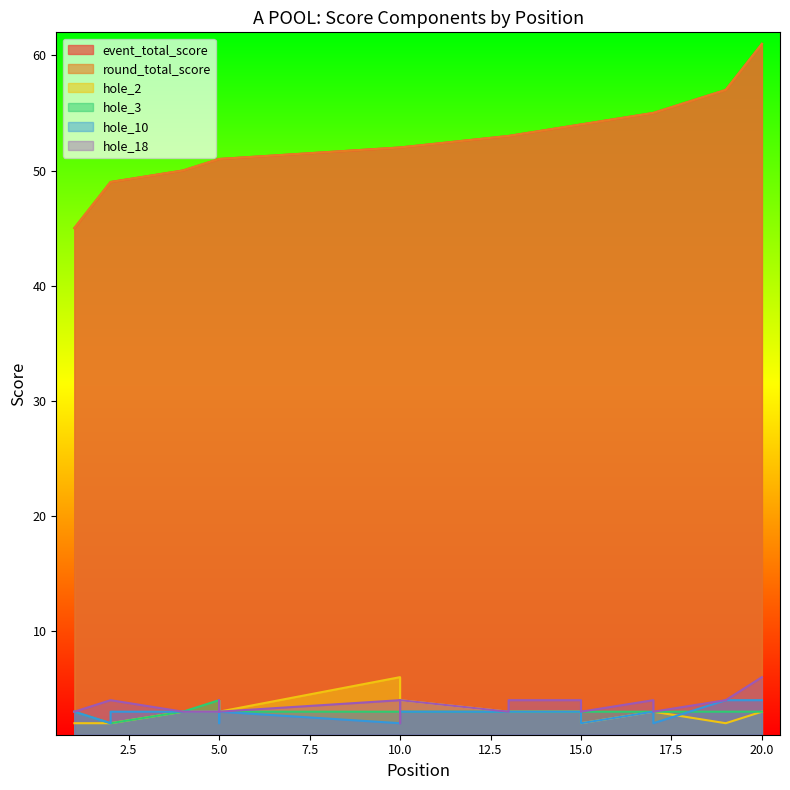

How many lines are shown in the chart?

6